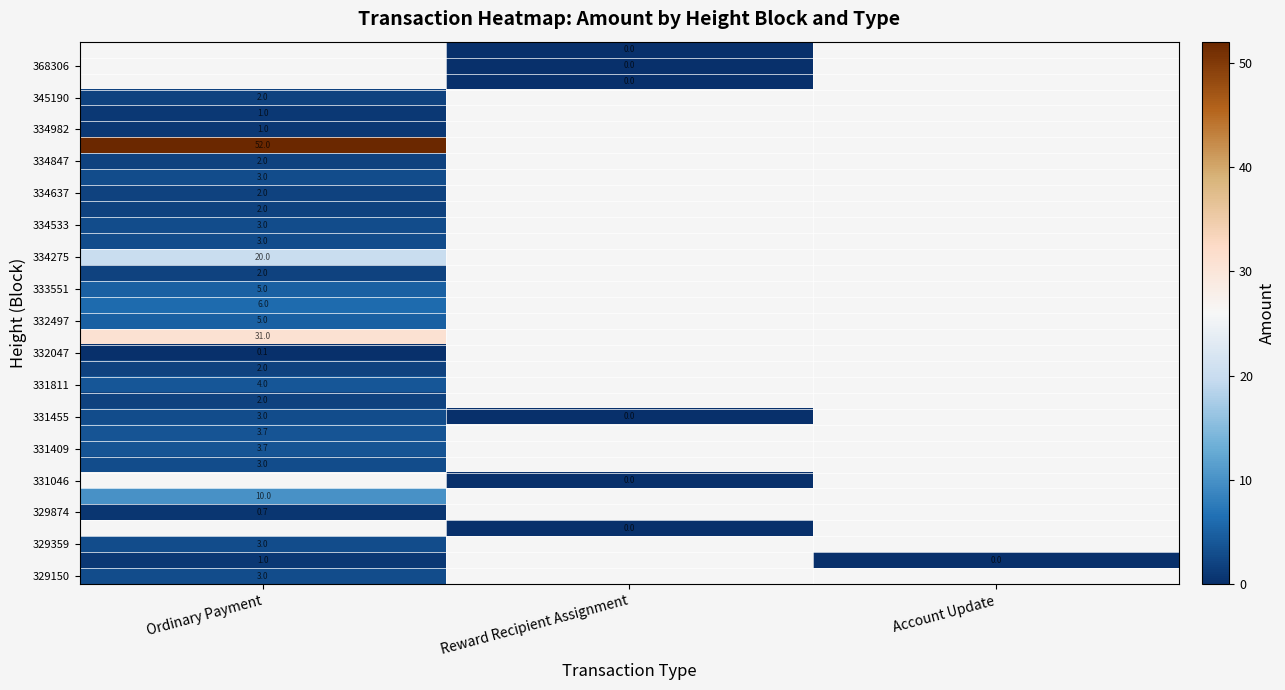

Is it true that 334275 equals 13.1 at Ordinary Payment?

False